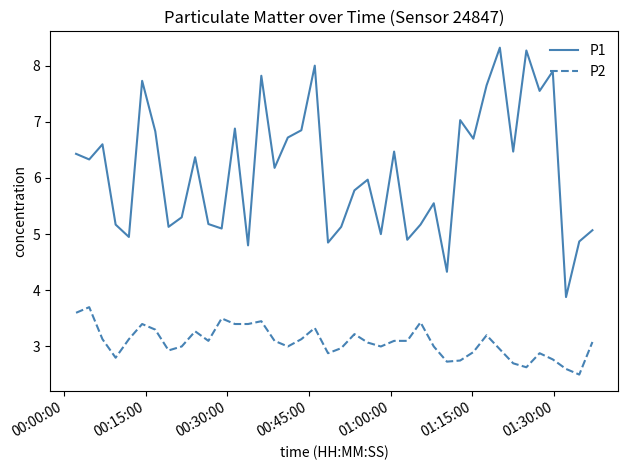

What are all the series names shown in the legend?

P1, P2